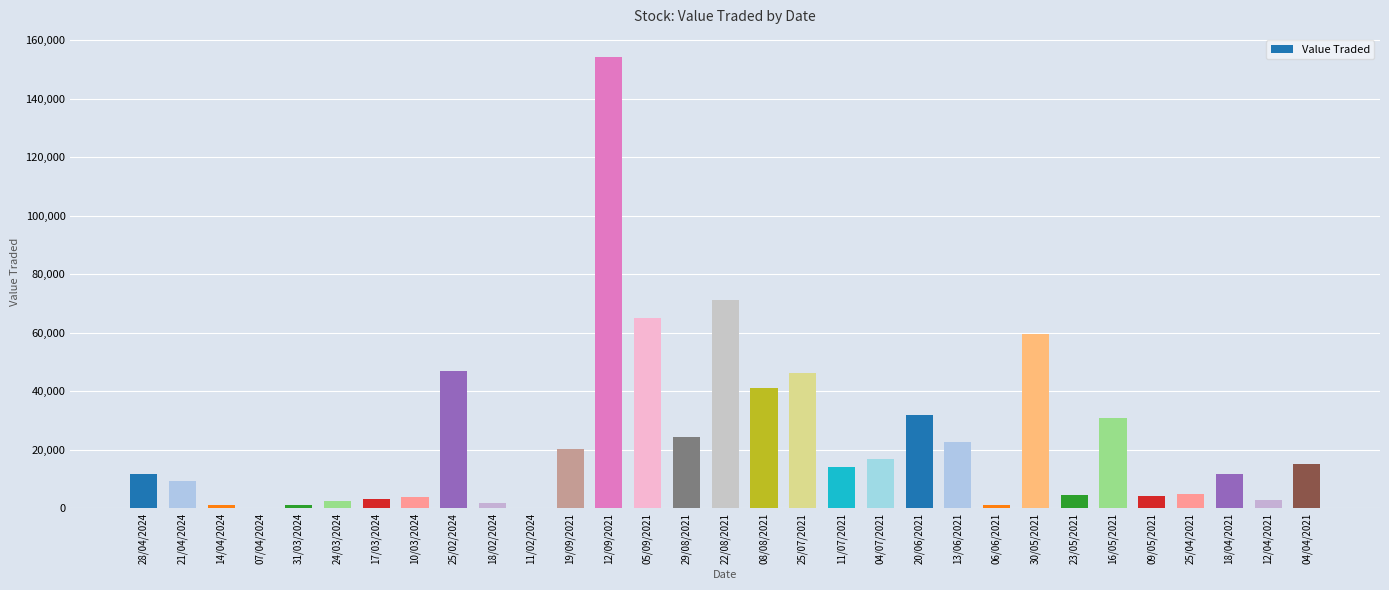

The value at 29/08/2021 is 40218. True or false?

False